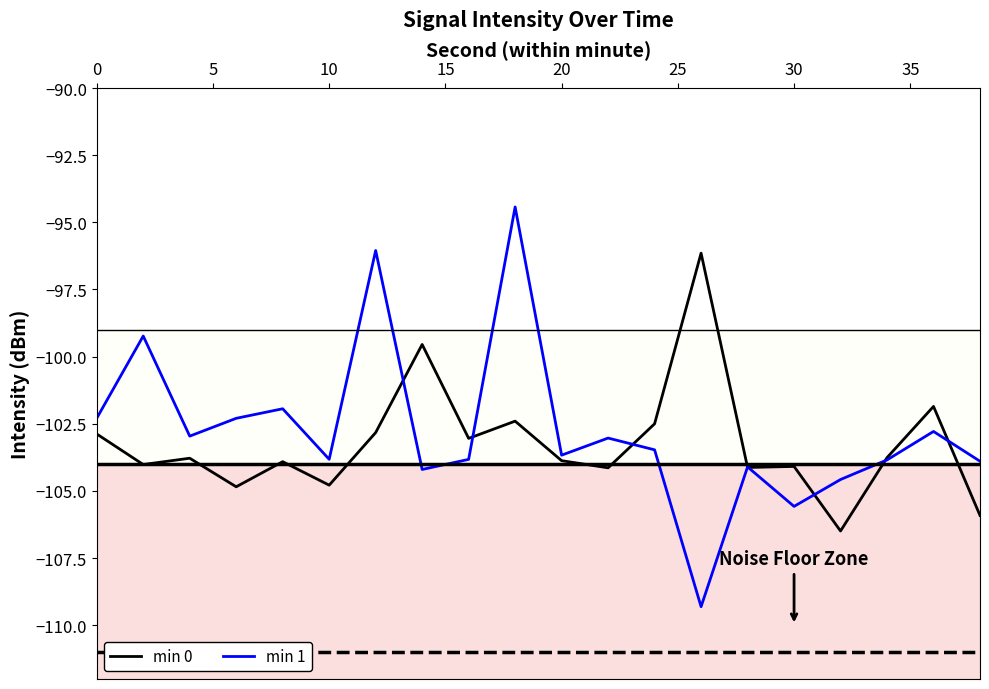

Which series has the widest spread of values?

min 1